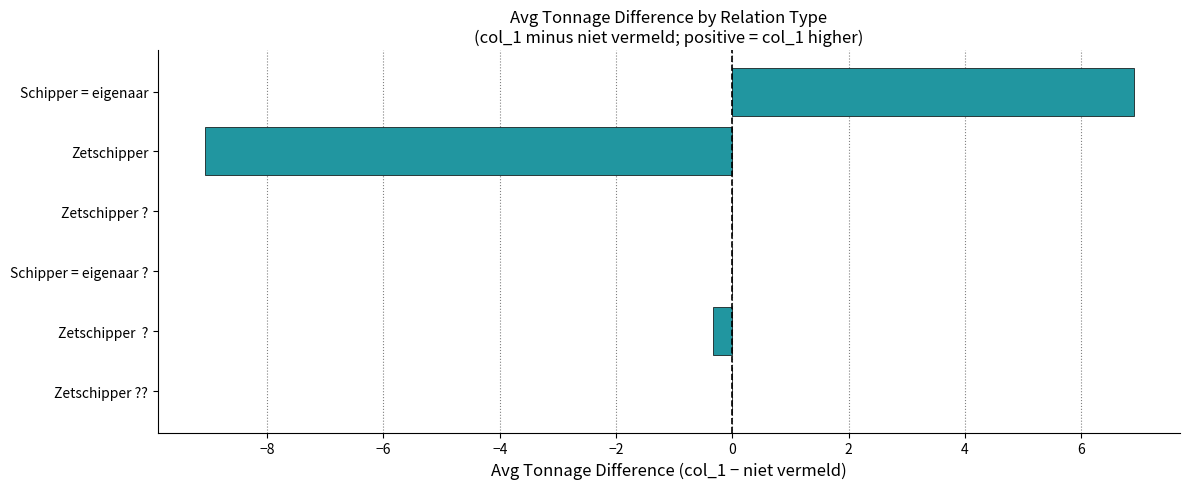

Reading bottom to top, transcribe all the data shown in this chart.

Zetschipper ??=0.0	Zetschipper  ?=-0.3	Schipper = eigenaar ?=0.0	Zetschipper ?=0.0	Zetschipper=-9.1	Schipper = eigenaar=6.9